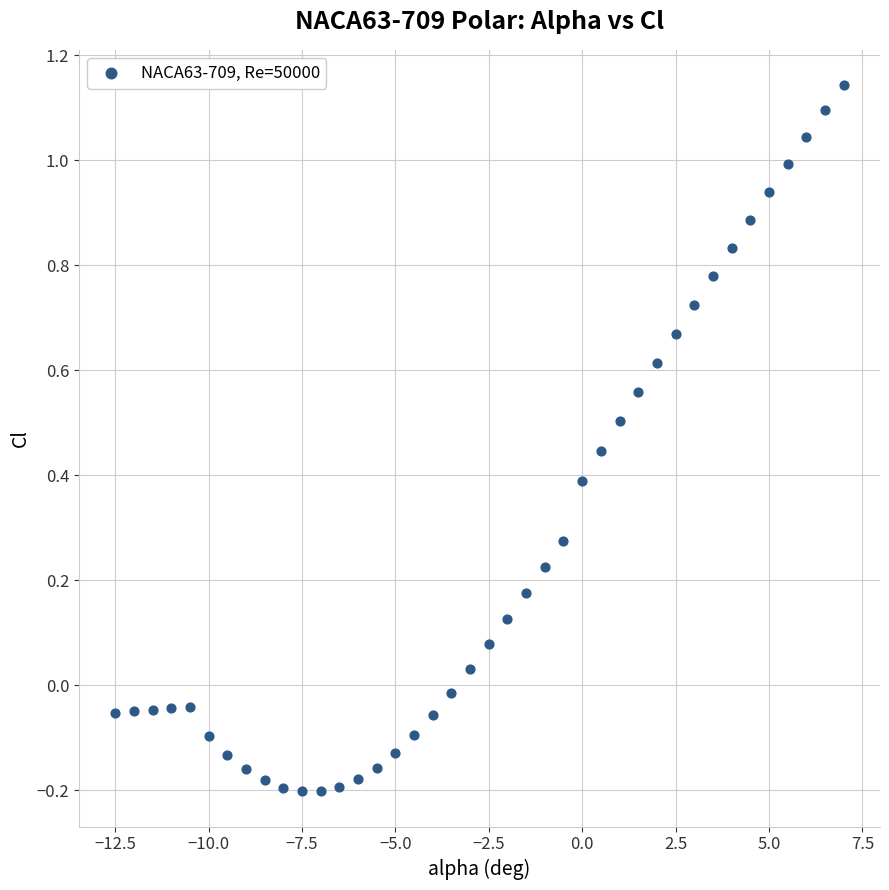

What is the range of Y values (max minus min)?

1.3